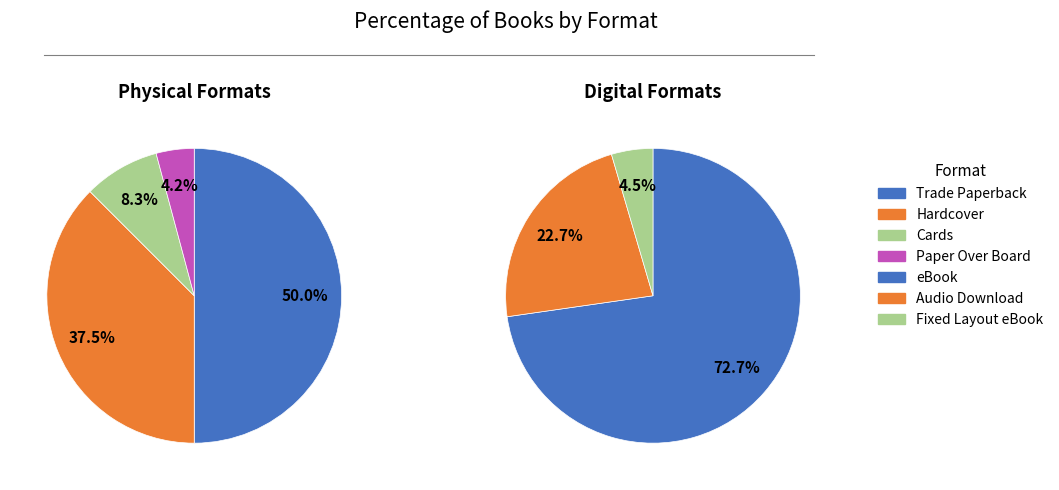

What is the largest slice in the pie chart?

eBook